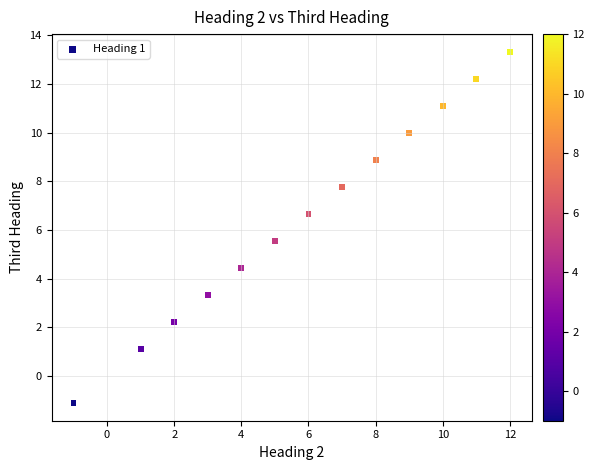

What is the range of X values (max minus min)?

13.0